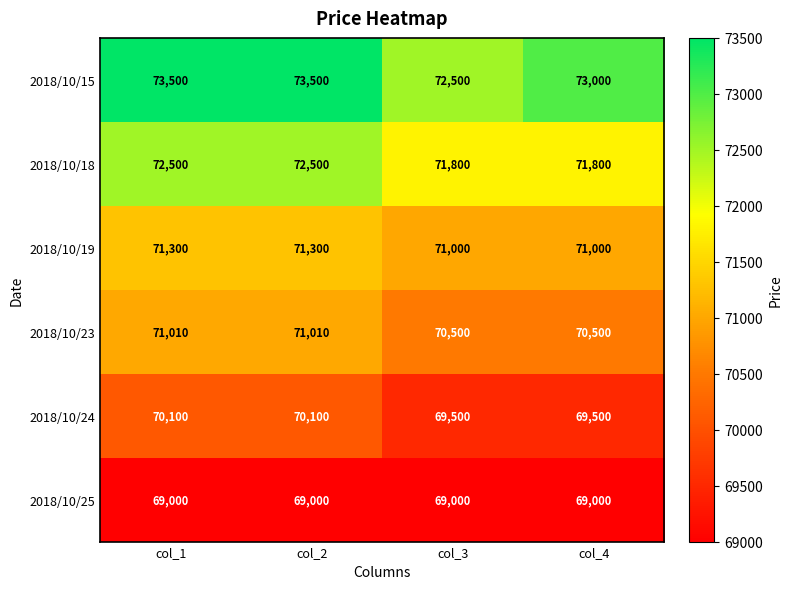

What is the total value across all series at col_4?

424800